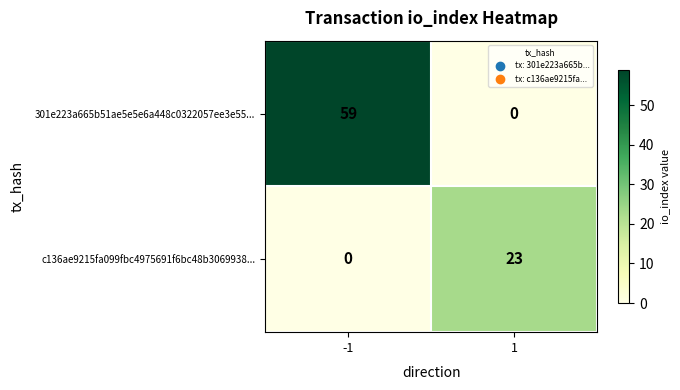

What is the difference between the maximum and minimum values in the c136ae9215fa099fbc4975691f6bc48b3069938... series?

23